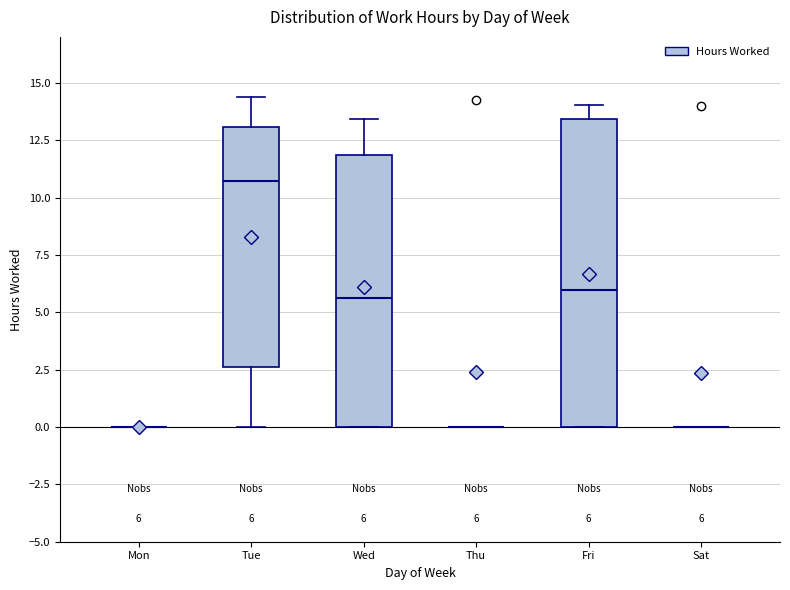

Comparing the boxes themselves (not the whiskers), which one is the tallest?

Fri